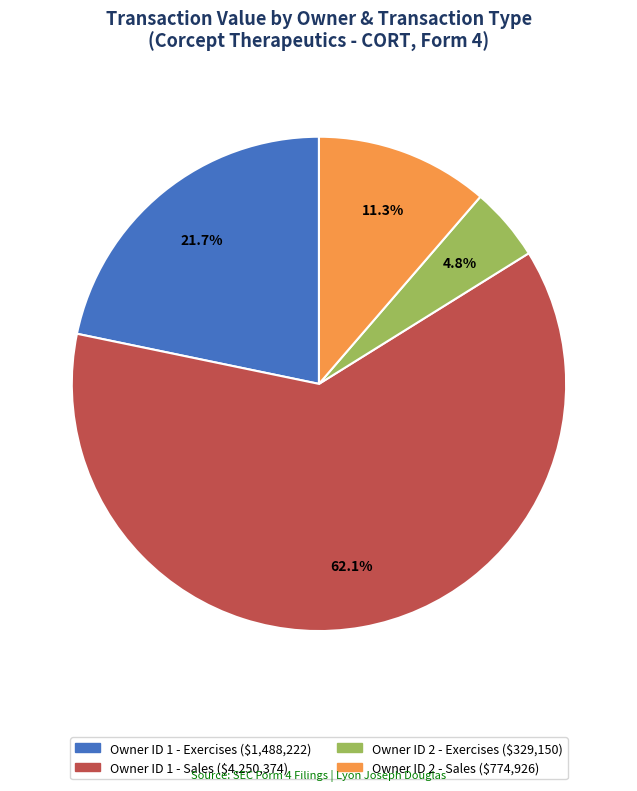

Does any single category account for the majority?

Yes